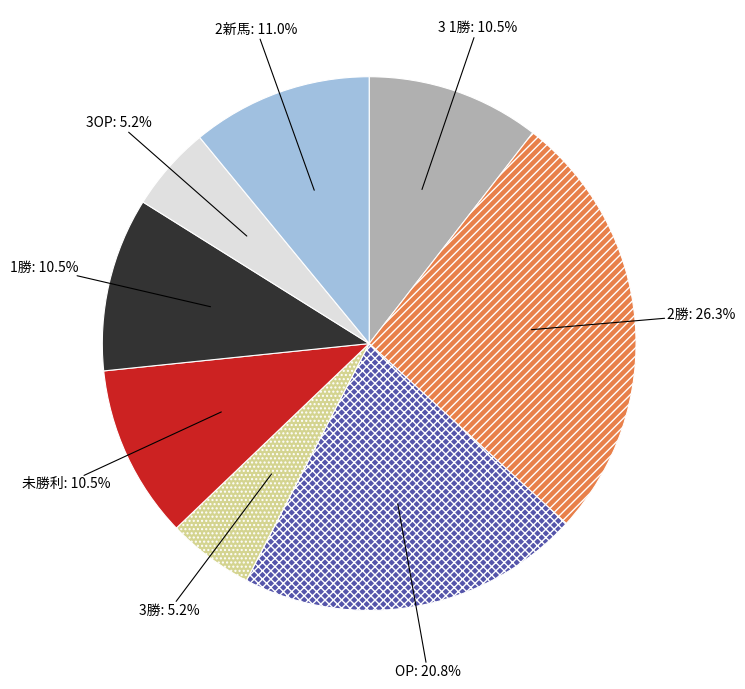

Which has a higher value, 2勝 or 1勝?

2勝